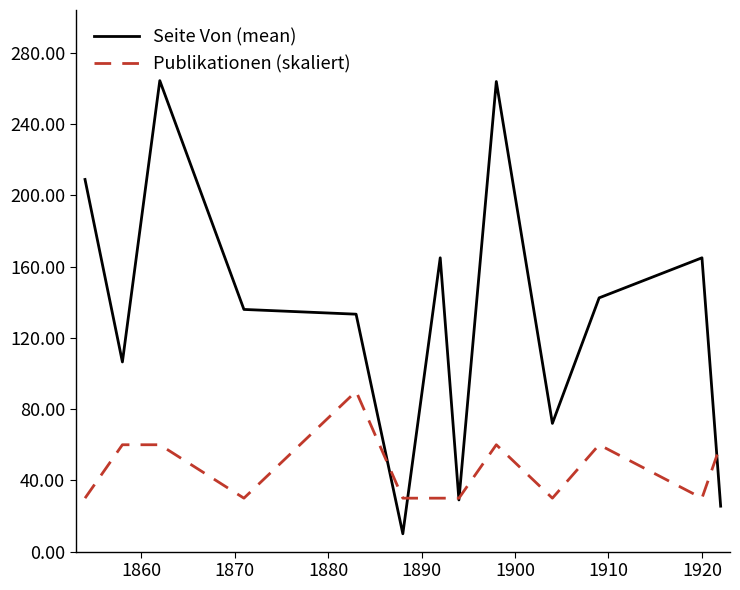

How many distinct data groups are displayed?

2